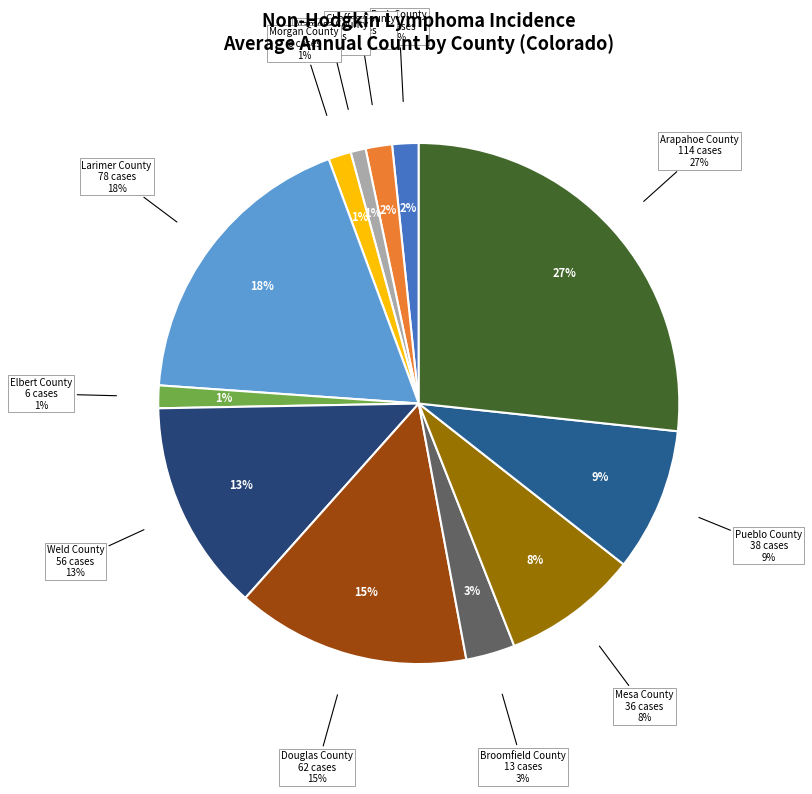

What percentage is the Morgan County slice, to the nearest percent?

1%